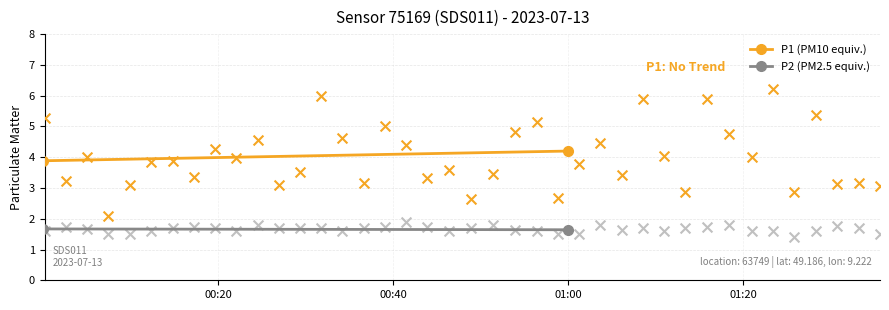

What is the total value across all series at 01:00?

5.8